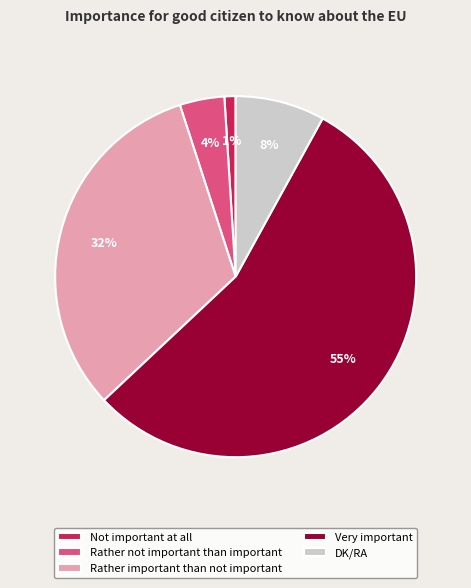

How many segments does this pie chart have?

5